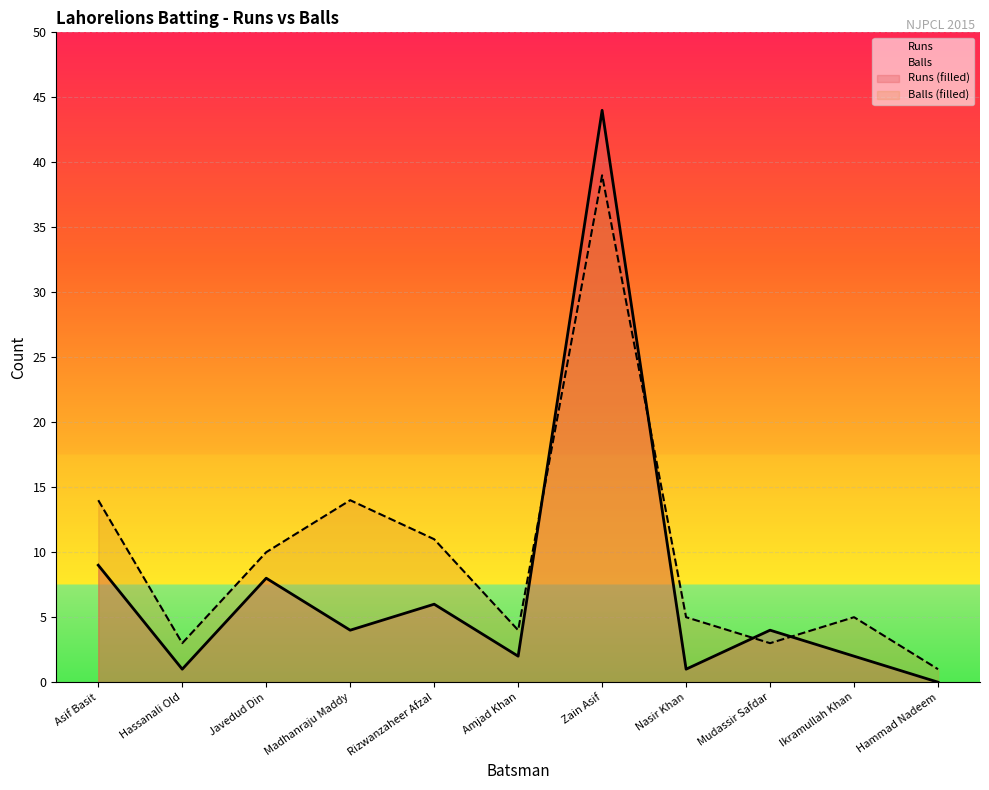

Which has a higher value, Ikramullah Khan or Mudassir Safdar?

Mudassir Safdar